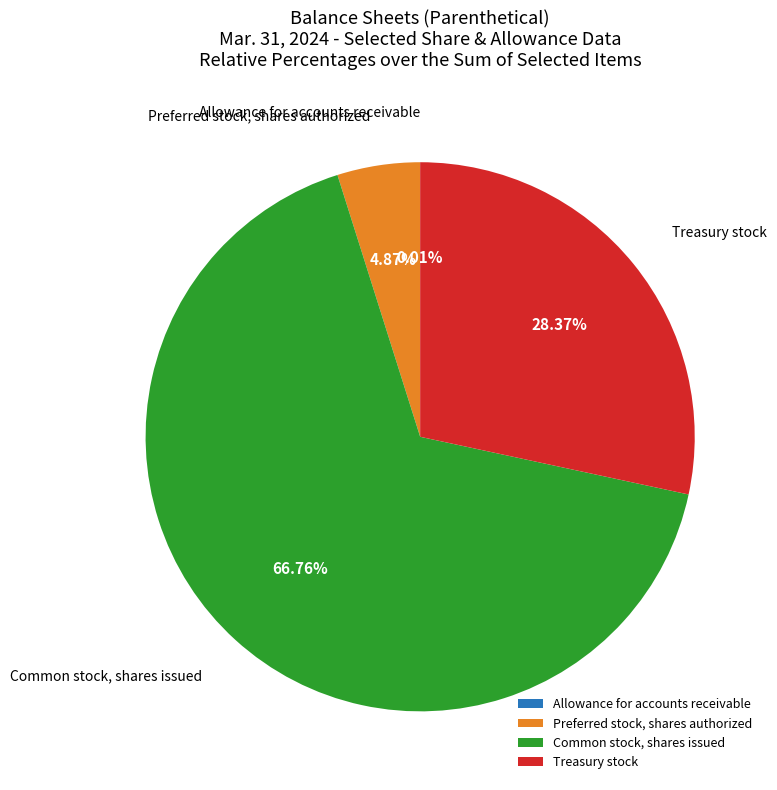

Does Common stock, shares issued represent more than half of the total?

Yes